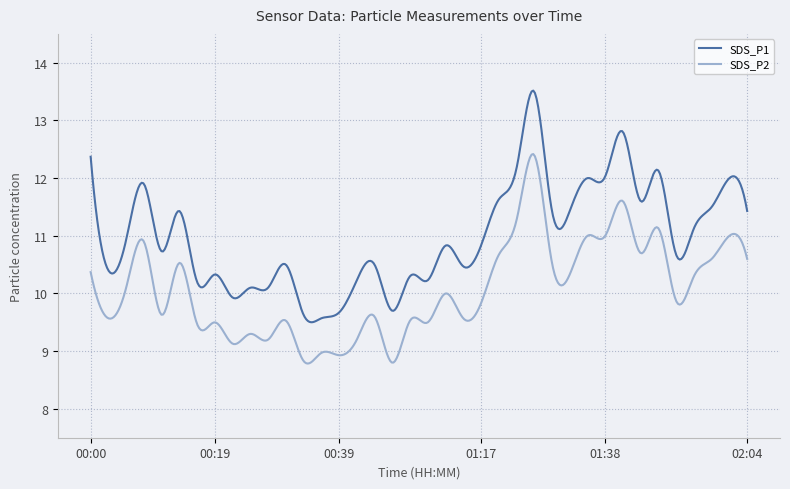

True or false: SDS_P2 has more than 1 interior local peaks.

True